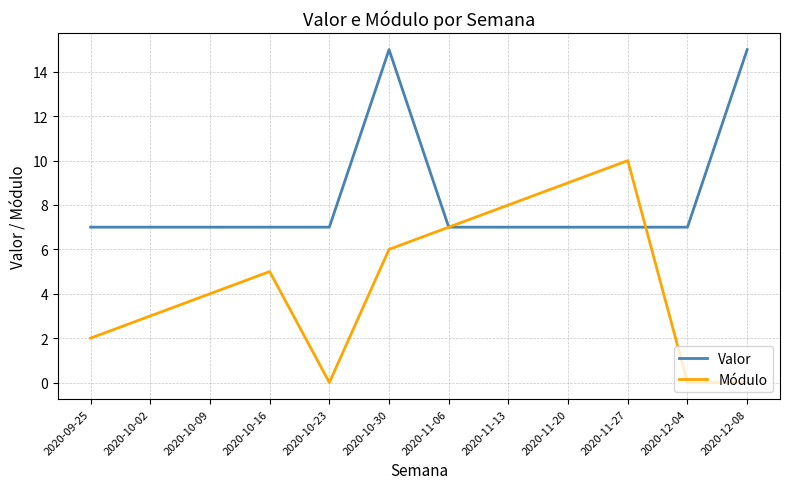

True or false: Módulo and Valor intersect in this chart.

True